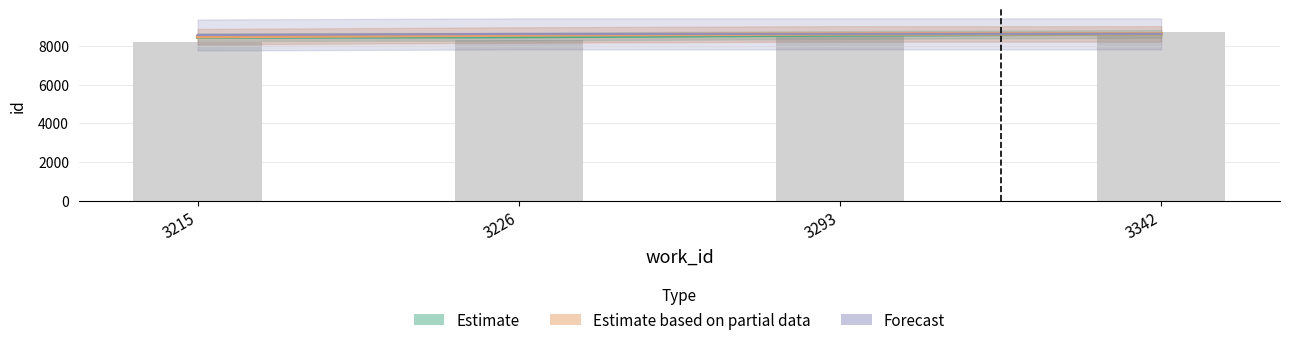

What is the approximate value of Forecast at 3293, to the nearest 5?

8615